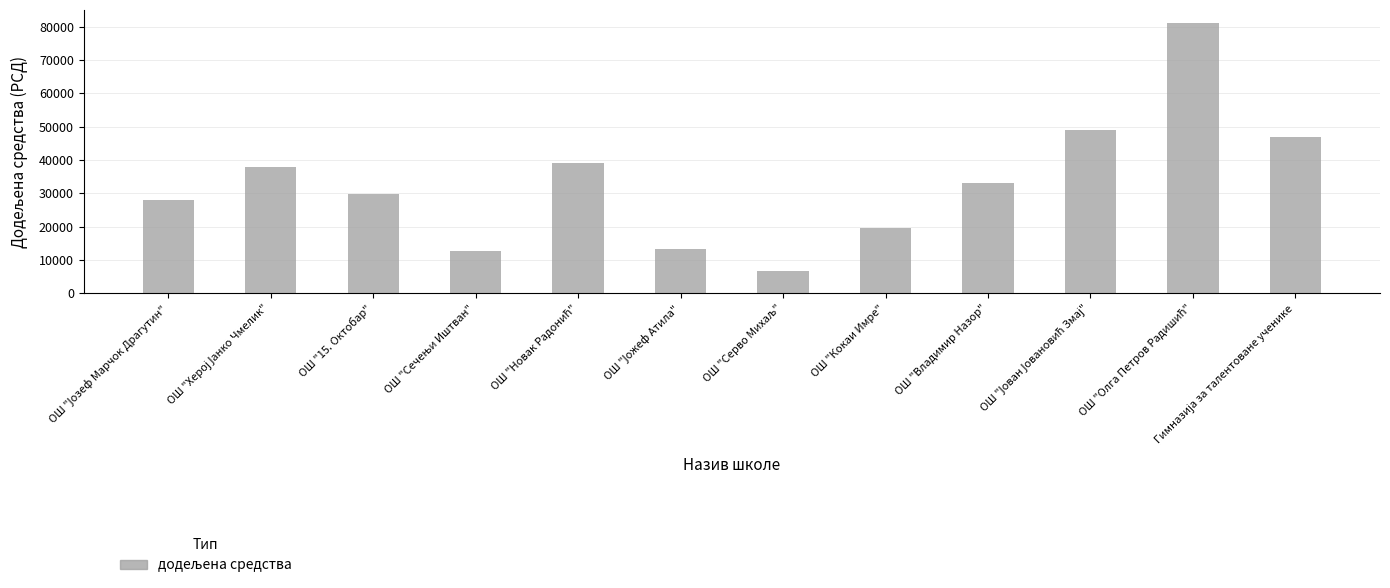

What is the value of the 1st bar from the left?

28000